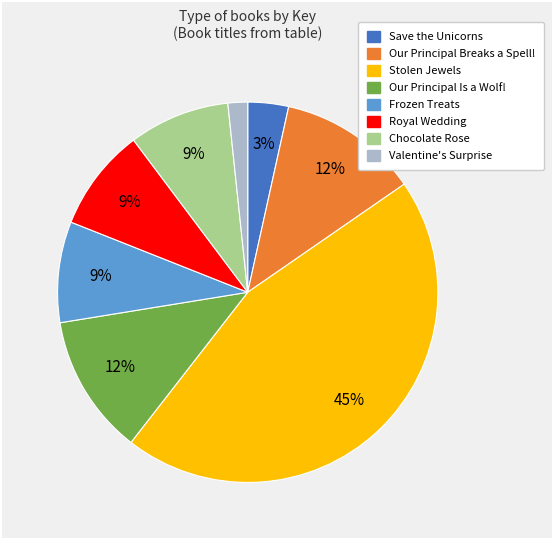

How many slices are in this pie chart?

8